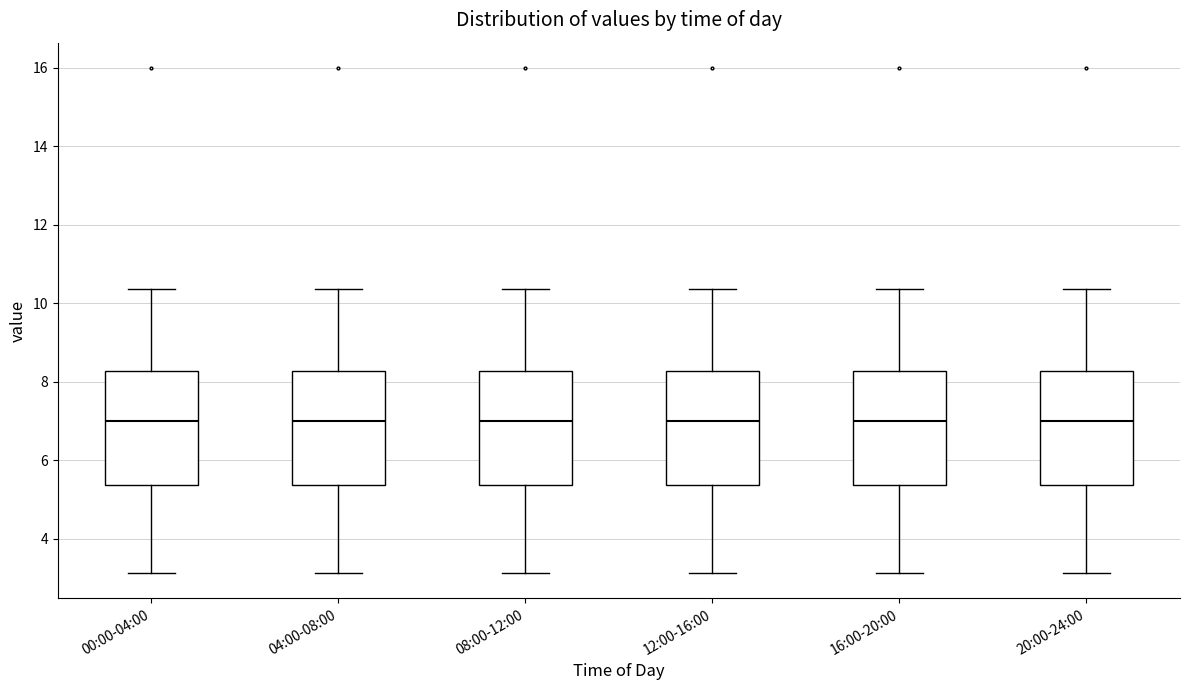

Reading left to right, read every box against the y-axis: the position of its median line, the range the box covers, and the ends of its whiskers. The values are not printed on the chart, so give them approximately, as read against the axis.

00:00-04:00: median 7.0, box 5.4 to 8.2, whiskers 3.2 to 10.4
04:00-08:00: median 7.0, box 5.4 to 8.2, whiskers 3.2 to 10.4
08:00-12:00: median 7.0, box 5.4 to 8.2, whiskers 3.2 to 10.4
12:00-16:00: median 7.0, box 5.4 to 8.2, whiskers 3.2 to 10.4
16:00-20:00: median 7.0, box 5.4 to 8.2, whiskers 3.2 to 10.4
20:00-24:00: median 7.0, box 5.4 to 8.2, whiskers 3.2 to 10.4